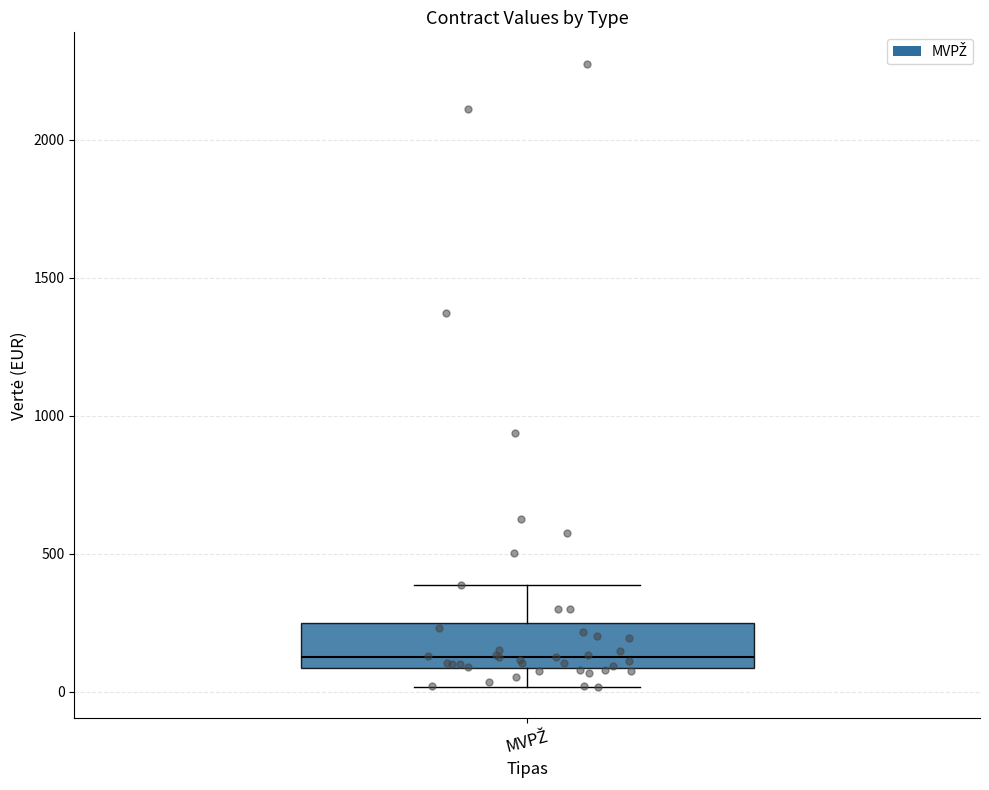

Transcribe this box plot: give where the median line is, the range the box spans, and where the two whiskers end, as read against the y-axis. The values are not printed on the chart, so give them approximately, as read against the axis.

median 150, box 100 to 250, whiskers 0 to 400